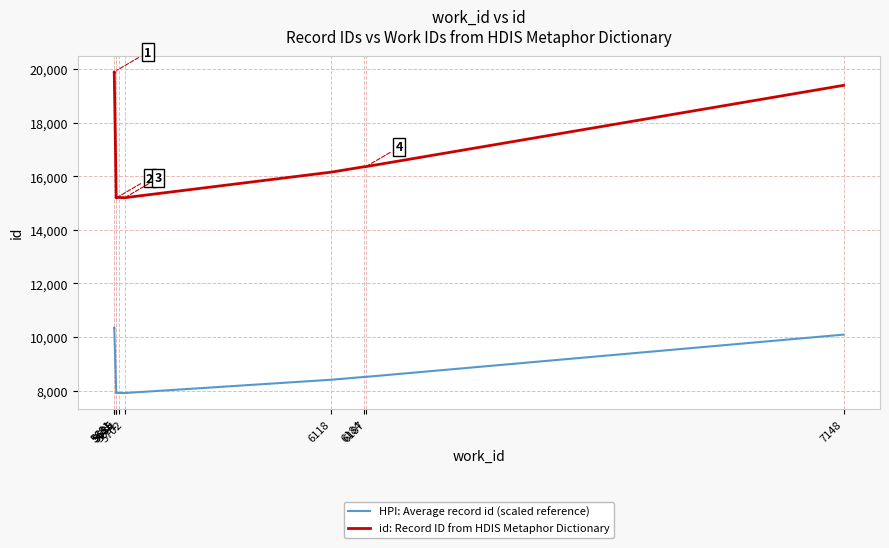

Rank the series by their maximum value, from lowest to highest.

HPI: Average record id (scaled reference), id: Record ID from HDIS Metaphor Dictionary